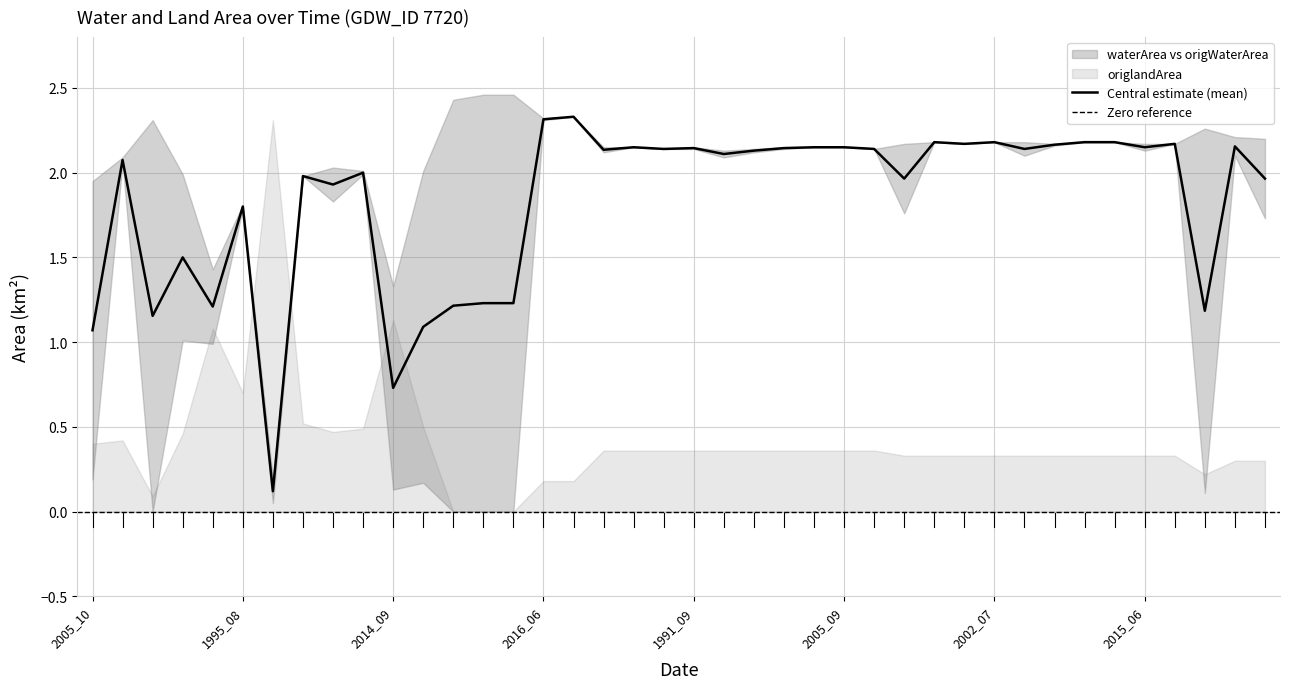

Where is waterArea nearest to the value 1?

2014_09